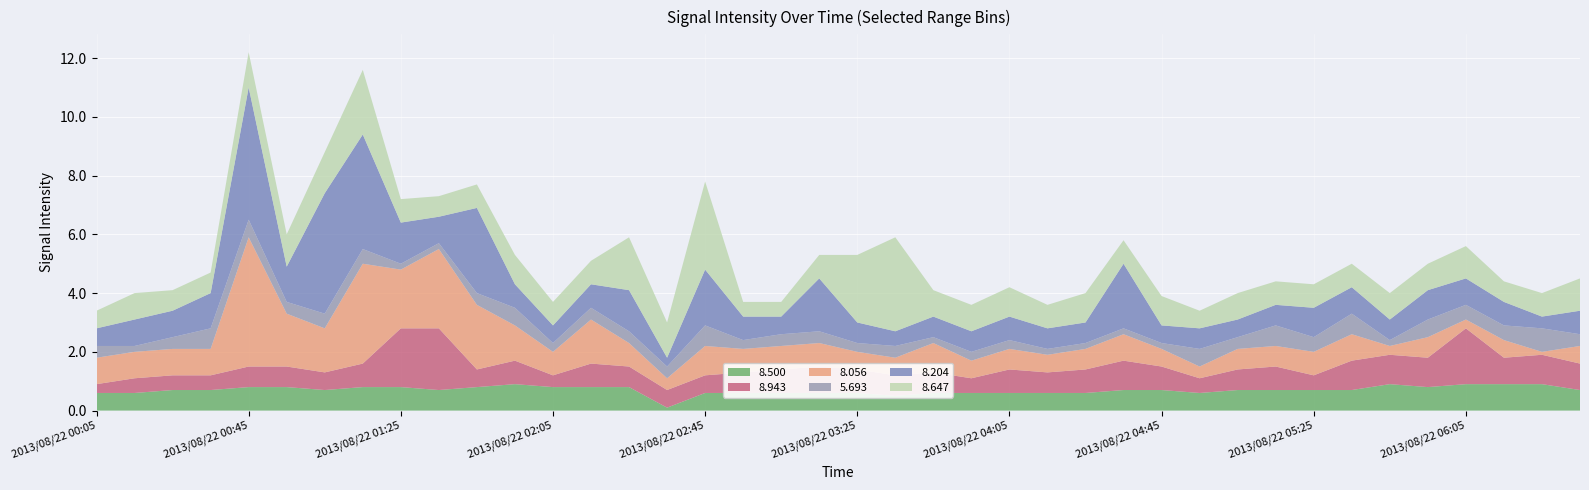

Reading left to right, extract all data points from this chart.

8.500: 0.6	0.6	0.7	0.7	0.8	0.8	0.7	0.8	0.8	0.7	0.8	0.9	0.8	0.8	0.8	0.1	0.6	0.6	0.6	0.6	0.6	0.5	0.6	0.6	0.6	0.6	0.6	0.7	0.7	0.6	0.7	0.7	0.7	0.7	0.9	0.8	0.9	0.9	0.9	0.7
8.943: 0.3	0.5	0.5	0.5	0.7	0.7	0.6	0.8	2.0	2.1	0.6	0.8	0.4	0.8	0.7	0.6	0.6	0.7	0.8	0.9	0.8	0.7	0.7	0.5	0.8	0.7	0.8	1.0	0.8	0.5	0.7	0.8	0.5	1.0	1.0	1.0	1.9	0.9	1.0	0.9
8.056: 0.9	0.9	0.9	0.9	4.4	1.8	1.5	3.4	2.0	2.7	2.2	1.2	0.8	1.5	0.8	0.4	1.0	0.8	0.8	0.8	0.6	0.6	1.0	0.6	0.7	0.6	0.7	0.9	0.6	0.4	0.7	0.7	0.8	0.9	0.3	0.7	0.3	0.6	0.1	0.6
5.693: 0.4	0.2	0.4	0.7	0.6	0.4	0.5	0.5	0.2	0.2	0.4	0.6	0.3	0.4	0.4	0.4	0.7	0.3	0.4	0.4	0.3	0.4	0.2	0.3	0.3	0.2	0.2	0.2	0.2	0.6	0.4	0.7	0.5	0.7	0.2	0.6	0.5	0.5	0.8	0.4
8.204: 0.6	0.9	0.9	1.2	4.5	1.2	4.1	3.9	1.4	0.9	2.9	0.8	0.6	0.8	1.4	0.3	1.9	0.8	0.6	1.8	0.7	0.5	0.7	0.7	0.8	0.7	0.7	2.2	0.6	0.7	0.6	0.7	1.0	0.9	0.7	1.0	0.9	0.8	0.4	0.8
8.647: 0.6	0.9	0.7	0.7	1.2	1.1	1.4	2.2	0.8	0.7	0.8	1.0	0.8	0.8	1.8	1.2	3.0	0.5	0.5	0.8	2.3	3.2	0.9	0.9	1.0	0.8	1.0	0.8	1.0	0.6	0.9	0.8	0.8	0.8	0.9	0.9	1.1	0.7	0.8	1.1